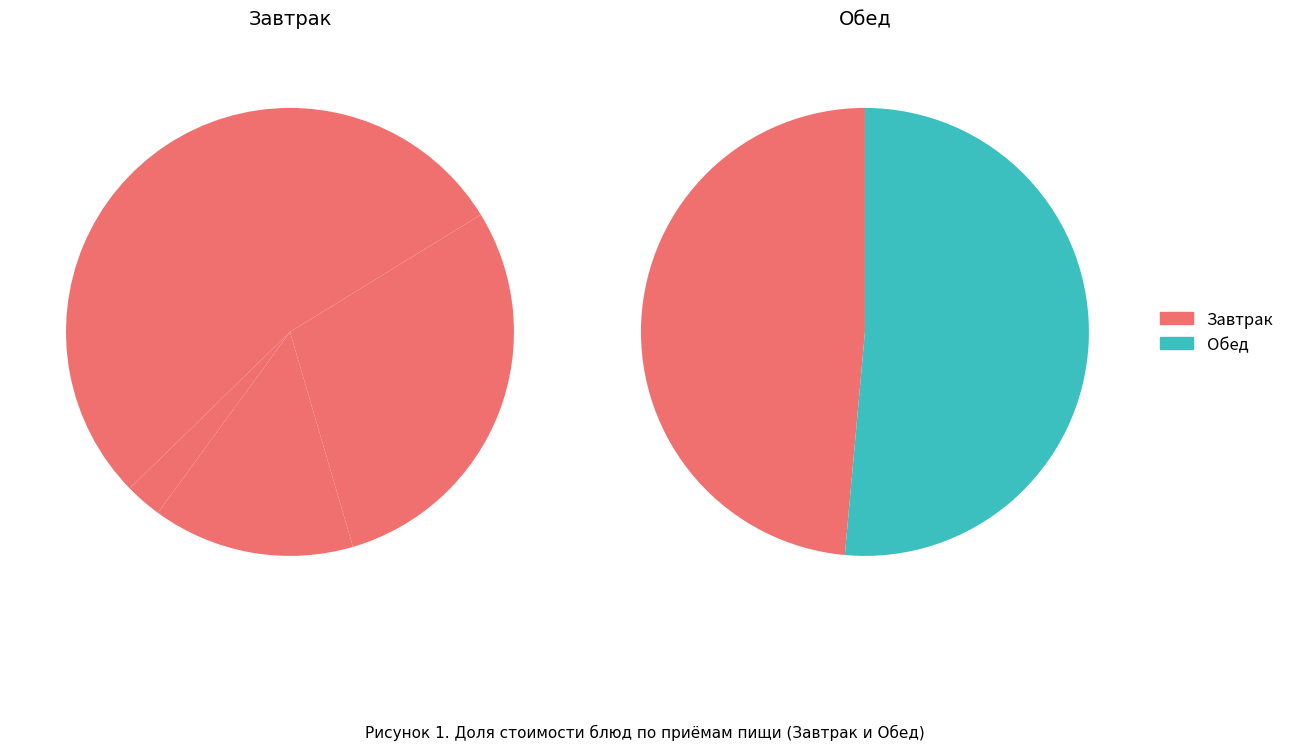

Does Завтрак represent more than half of the total?

No